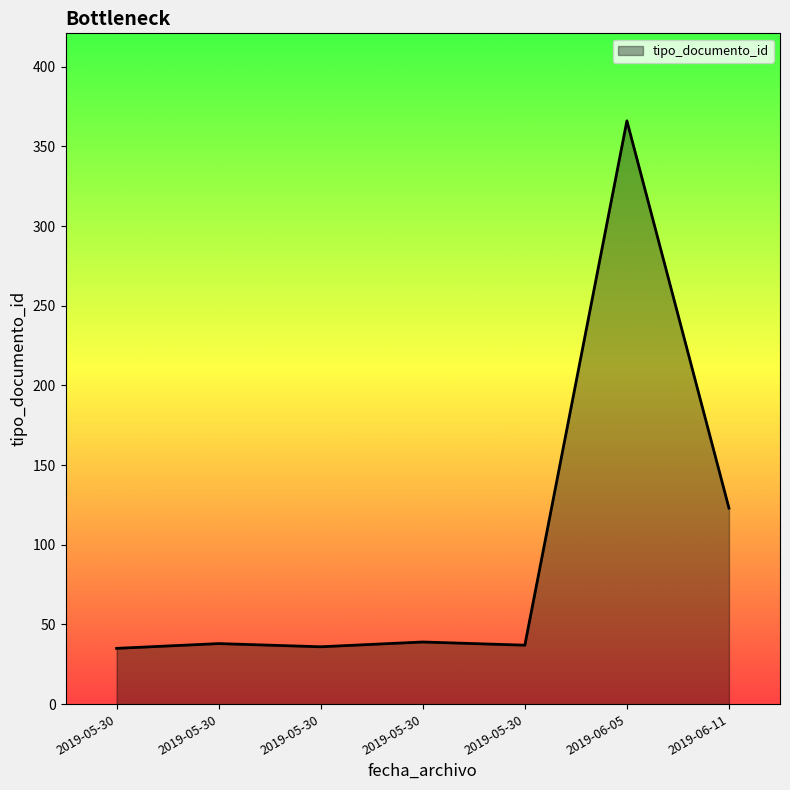

Read the value at 2019-06-05, to the nearest 50.

350